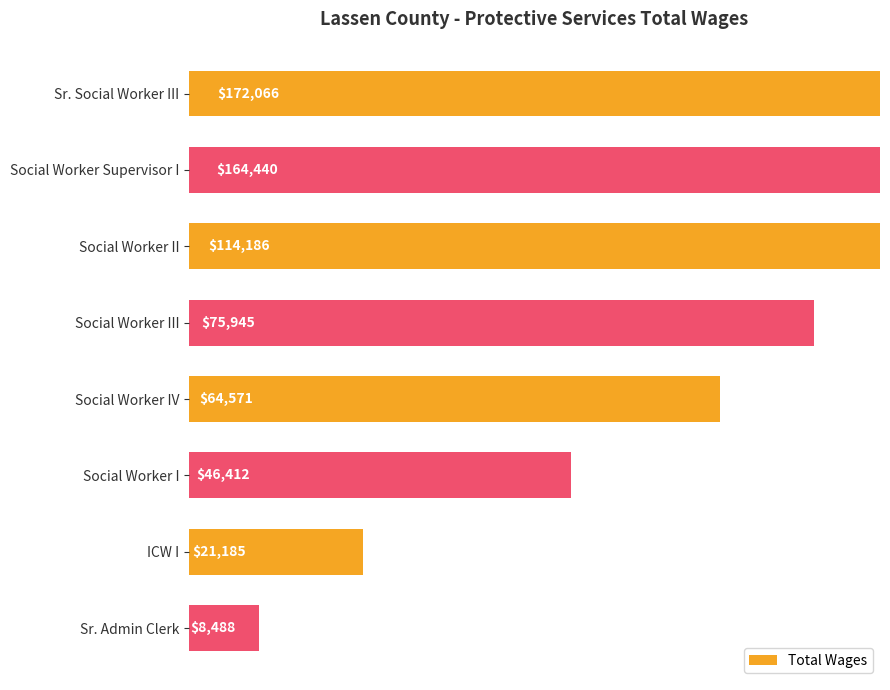

What is the difference between the second highest and second lowest values?

143255